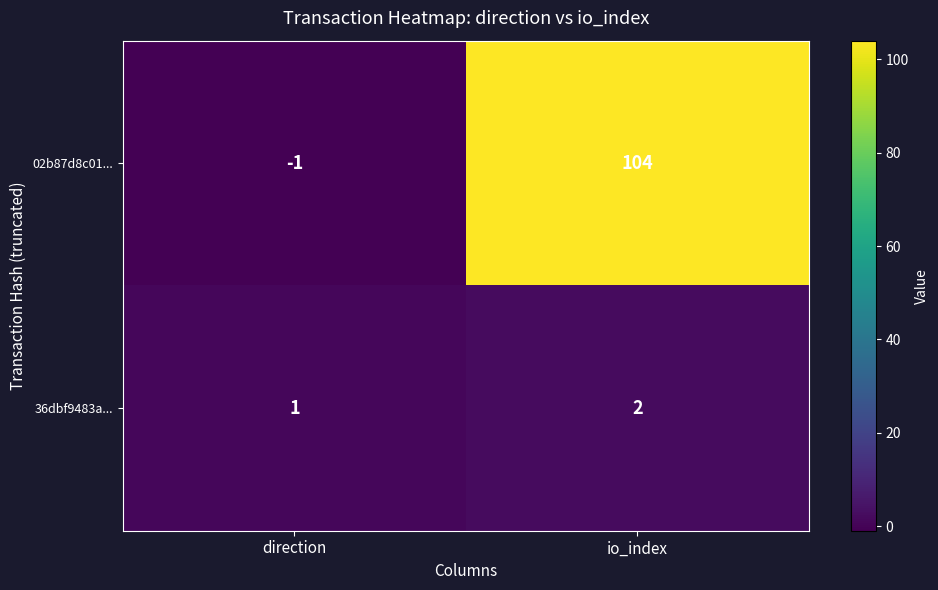

What is the sum of the 02b87d8c01... values at direction and io_index?

103